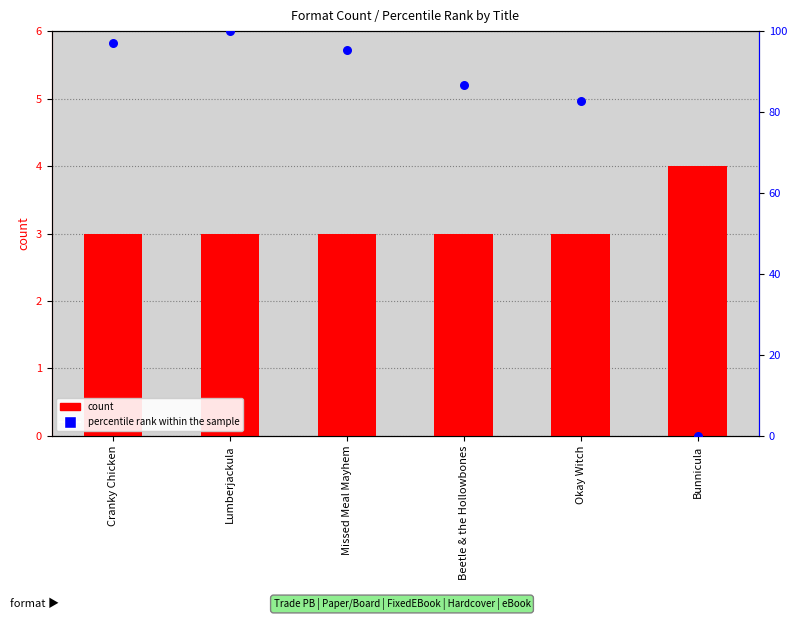

What is the total value across all series at Okay Witch?

85.7